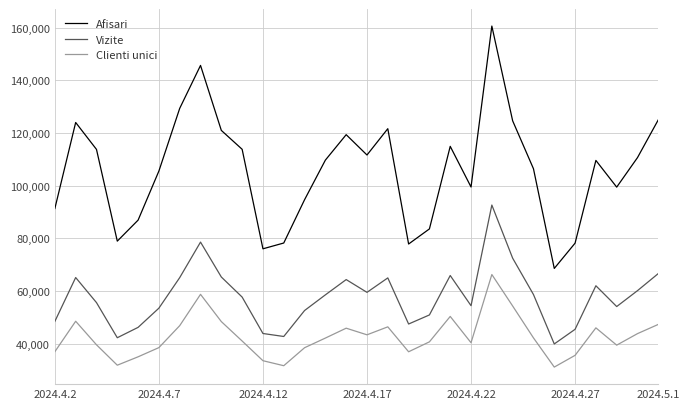

True or false: Vizite and Afisari intersect in this chart.

False